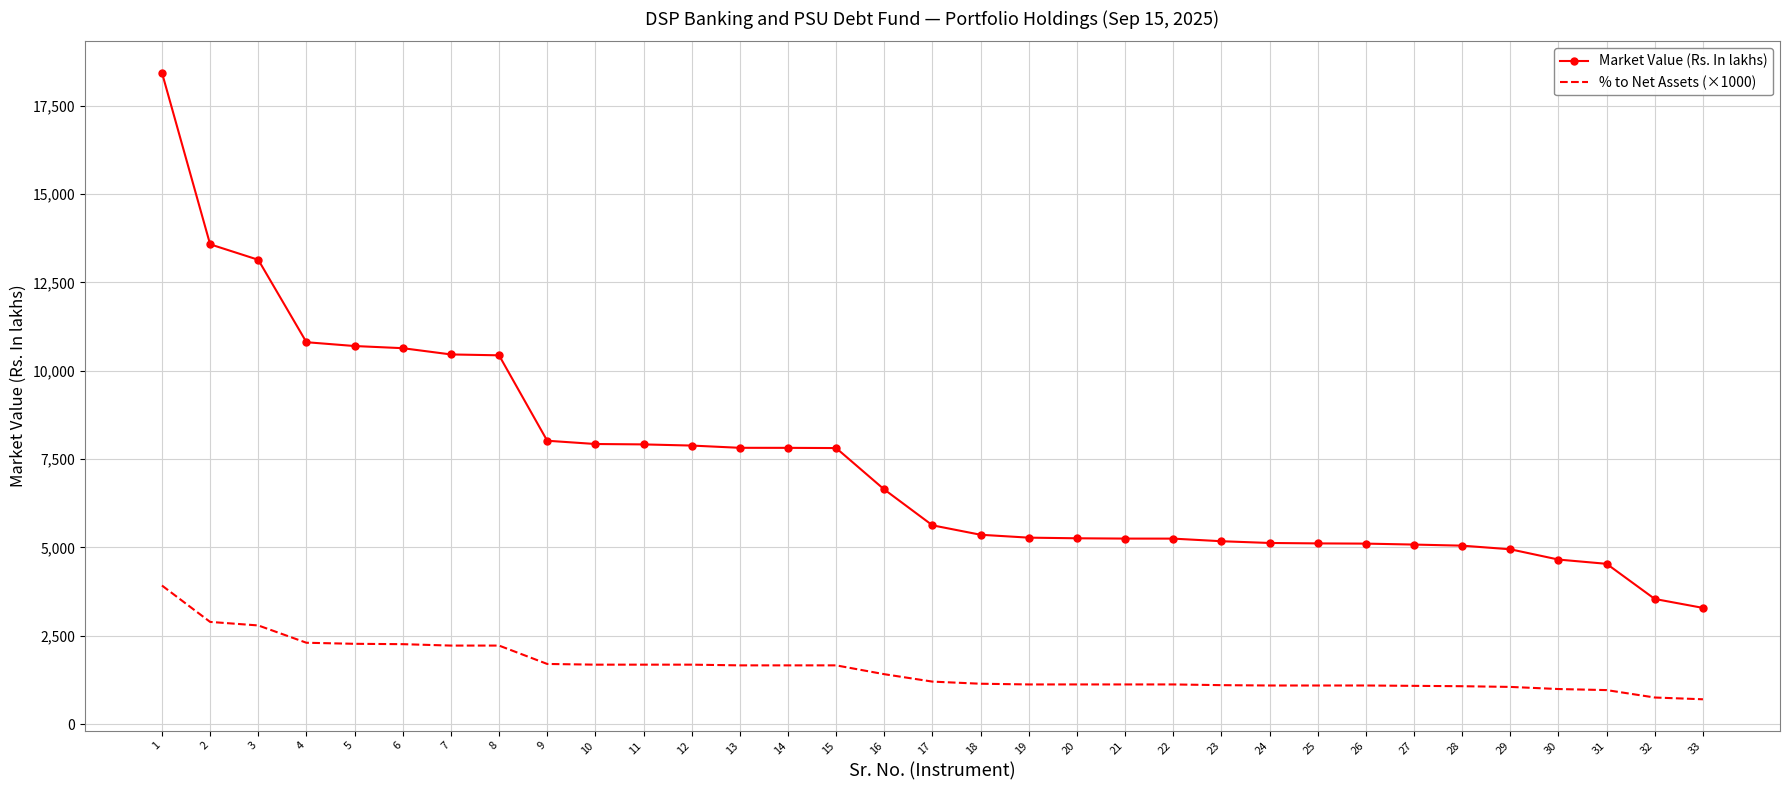

What is the lowest value of the Market Value (Rs. In lakhs) series?

3286.5